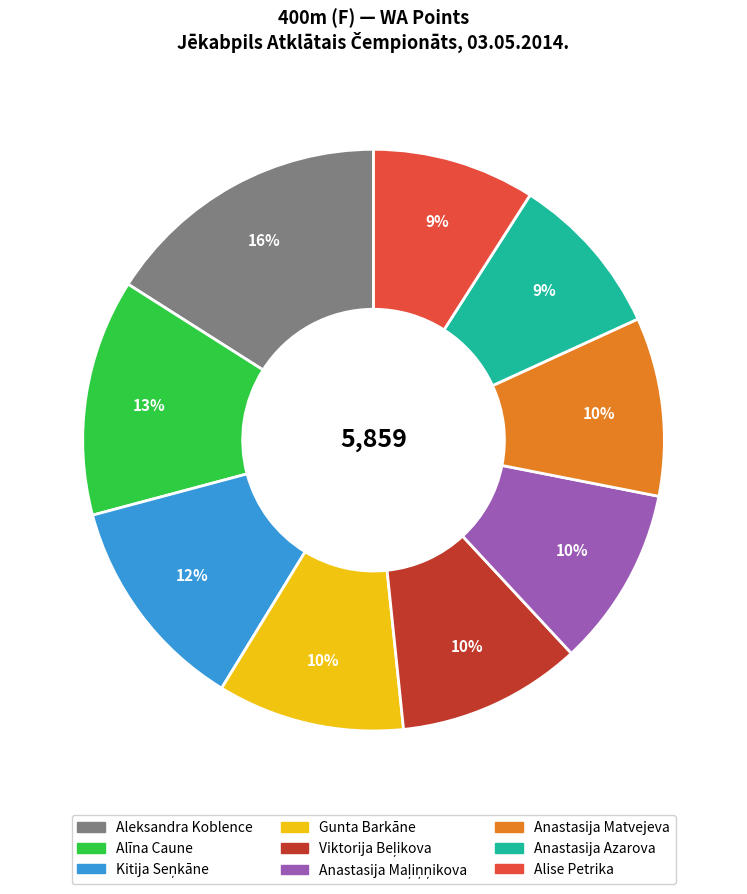

Which slice is the largest?

Aleksandra Koblence